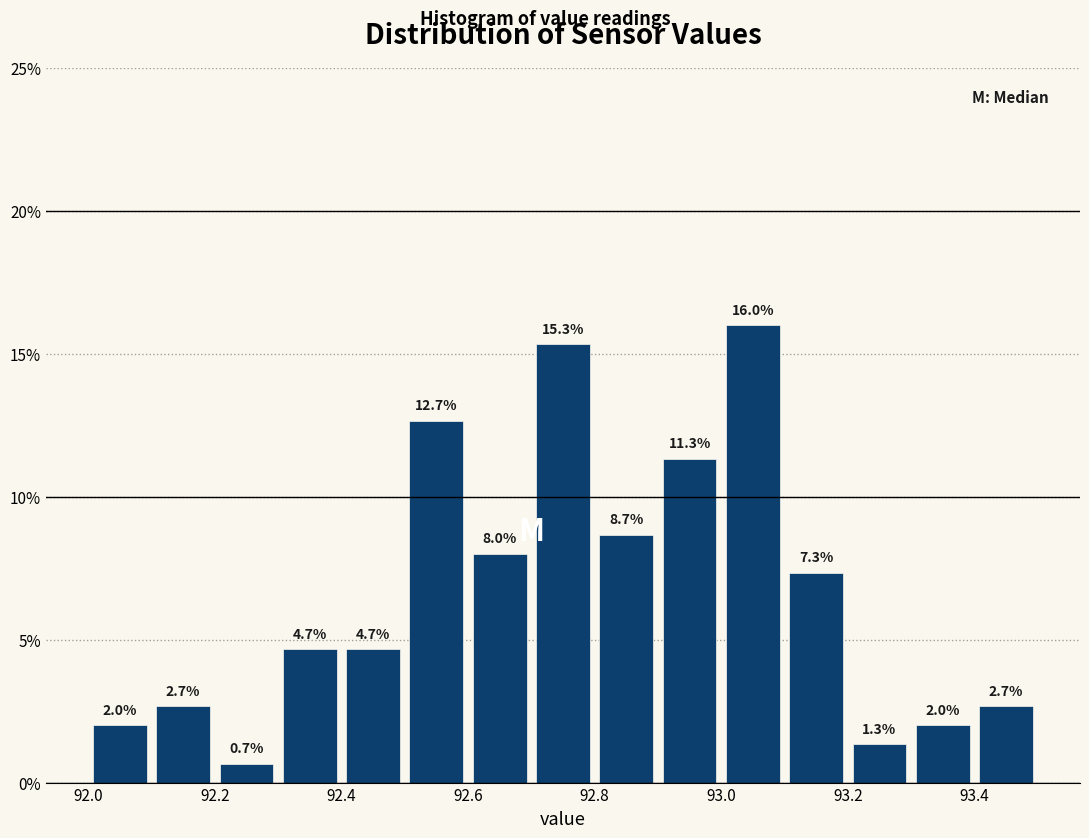

Reading left to right, transcribe this chart: for each bar, give the range it covers on the x-axis and its height.

92.0 to 92.1: 2.0
92.1 to 92.2: 2.7
92.2 to 92.3: 0.7
92.3 to 92.4: 4.7
92.4 to 92.5: 4.7
92.5 to 92.6: 12.7
92.6 to 92.7: 8.0
92.7 to 92.8: 15.3
92.8 to 92.9: 8.7
92.9 to 93.0: 11.3
93.0 to 93.1: 16.0
93.1 to 93.2: 7.3
93.2 to 93.3: 1.3
93.3 to 93.4: 2.0
93.4 to 93.5: 2.7